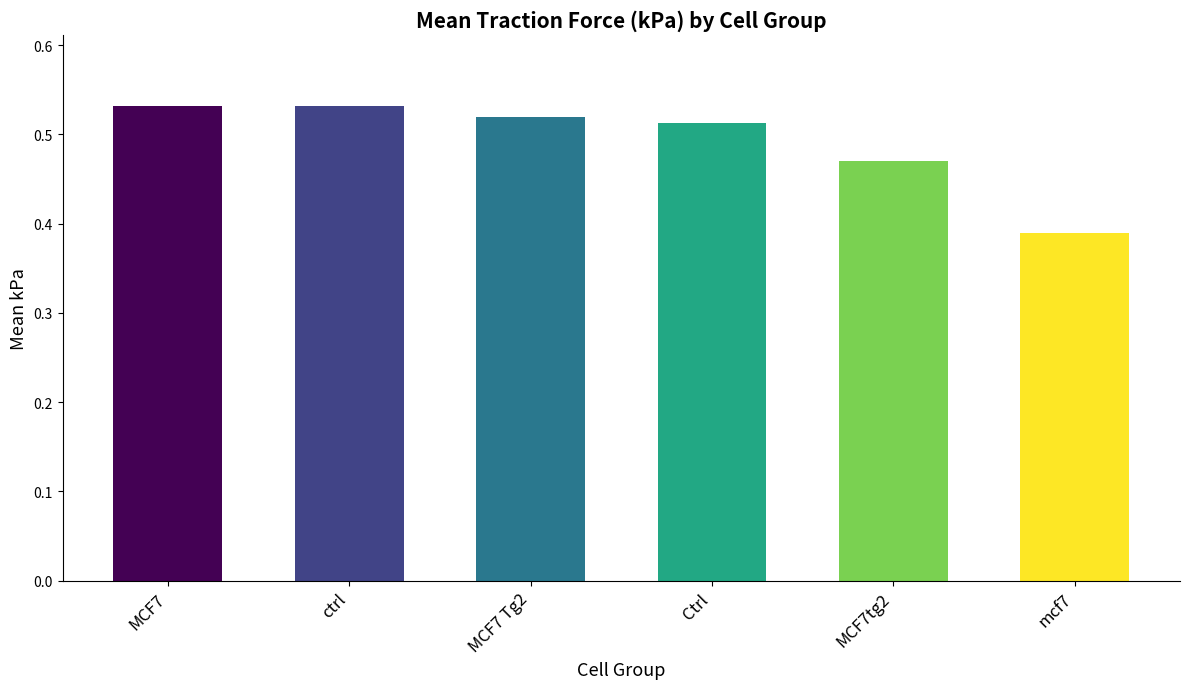

Which label corresponds to the smallest value in the chart?

mcf7